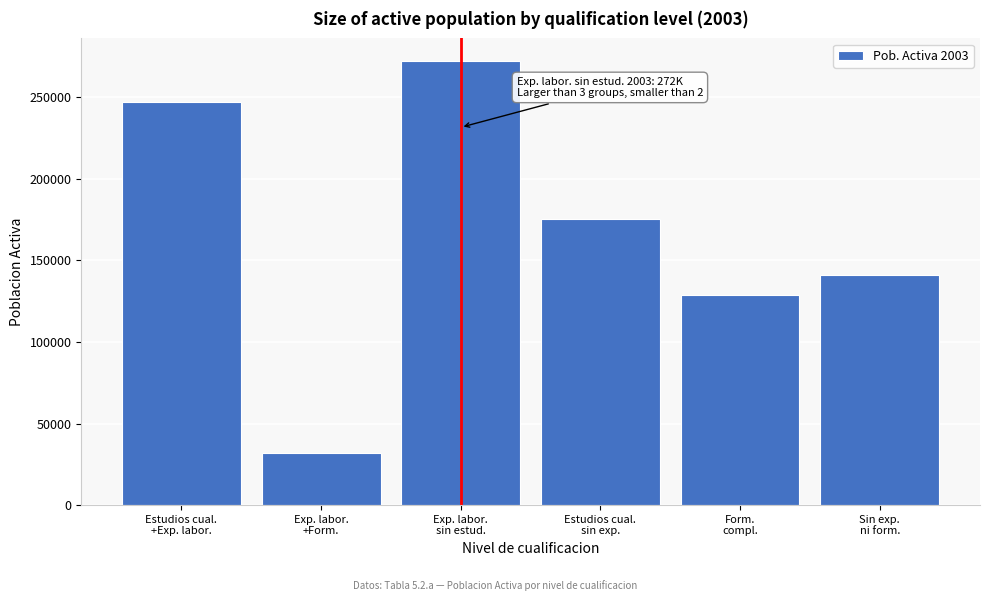

Reading left to right, what are all the values shown in this chart?

246899.0	32001.6	272321.2	175566.8	128896.4	140733.0